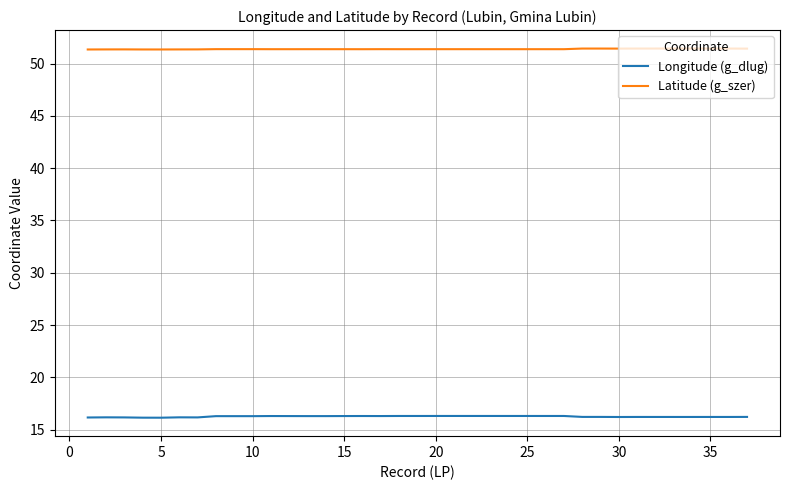

True or false: Latitude (g_szer) and Longitude (g_dlug) cross at least once.

False